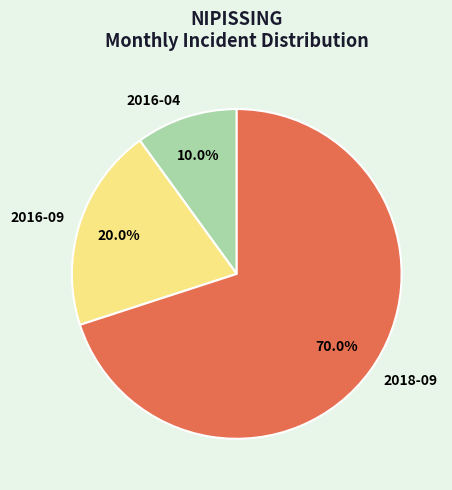

Between 2016-09 and 2018-09, which is larger?

2018-09